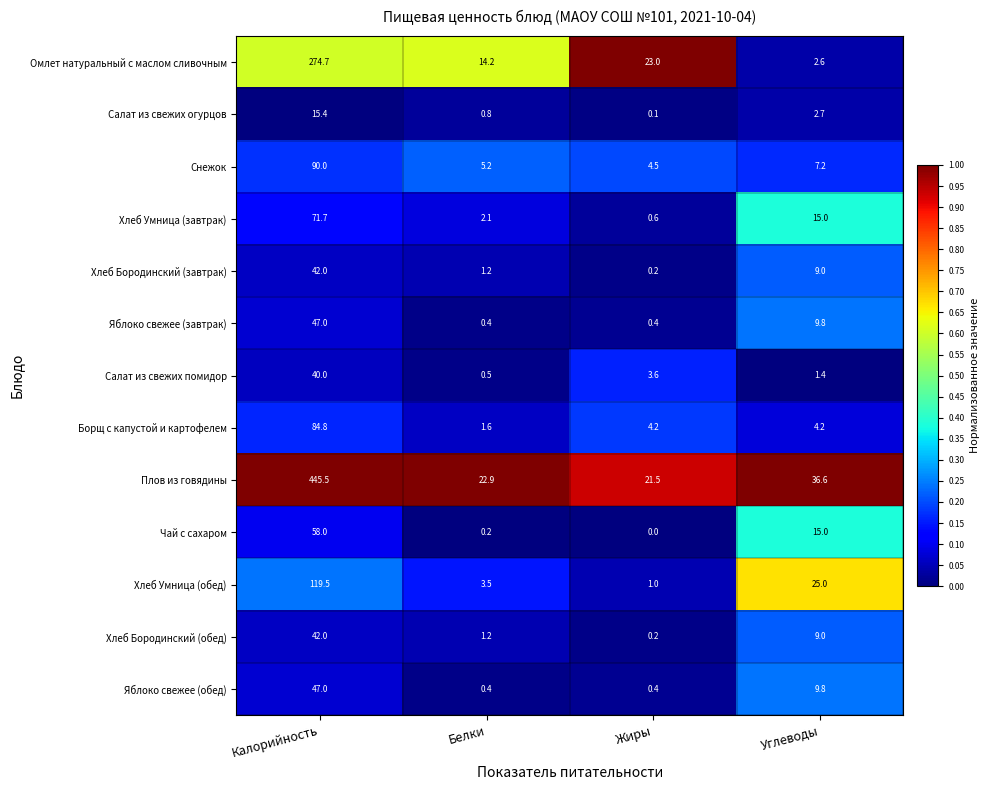

The value of Салат из свежих помидор at Белки is 0.5. True or false?

True